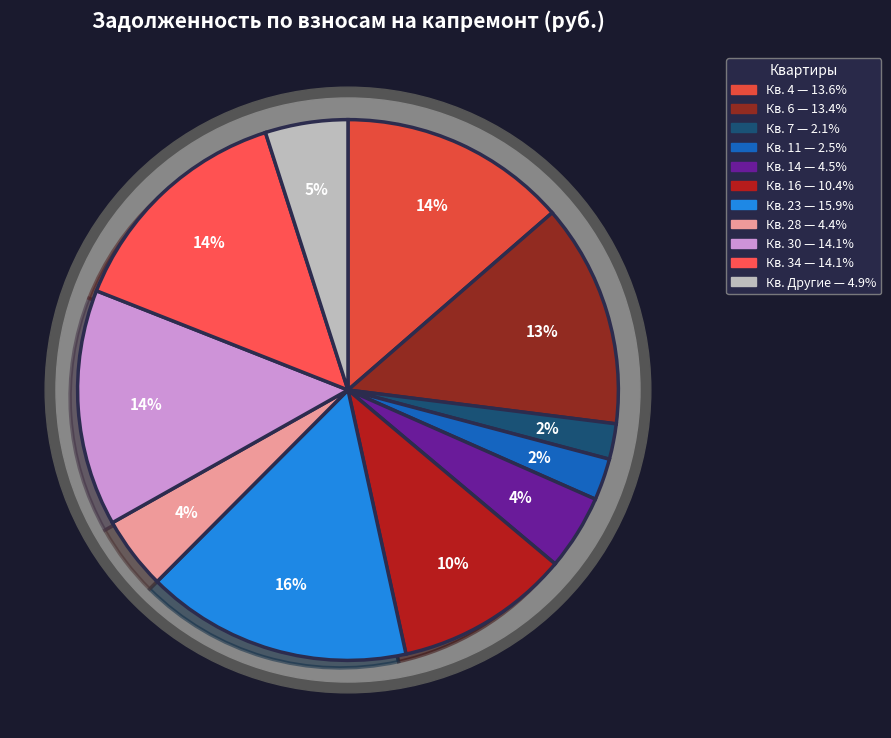

To the nearest percent, what is the combined percentage of 14 and 28?

9%